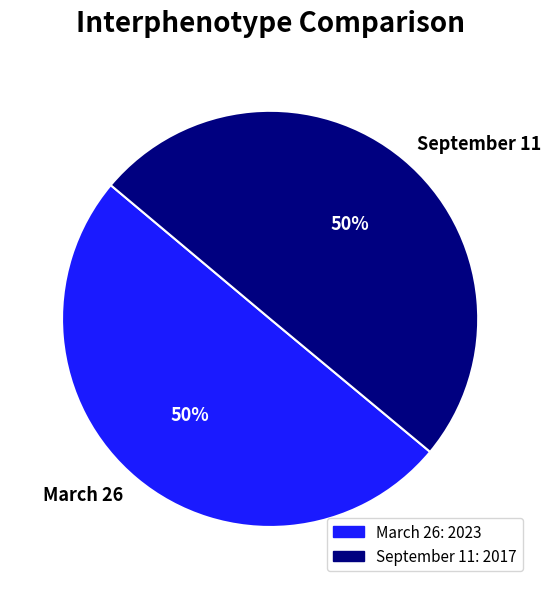

The September 11 slice represents 39% of the pie. True or false?

False